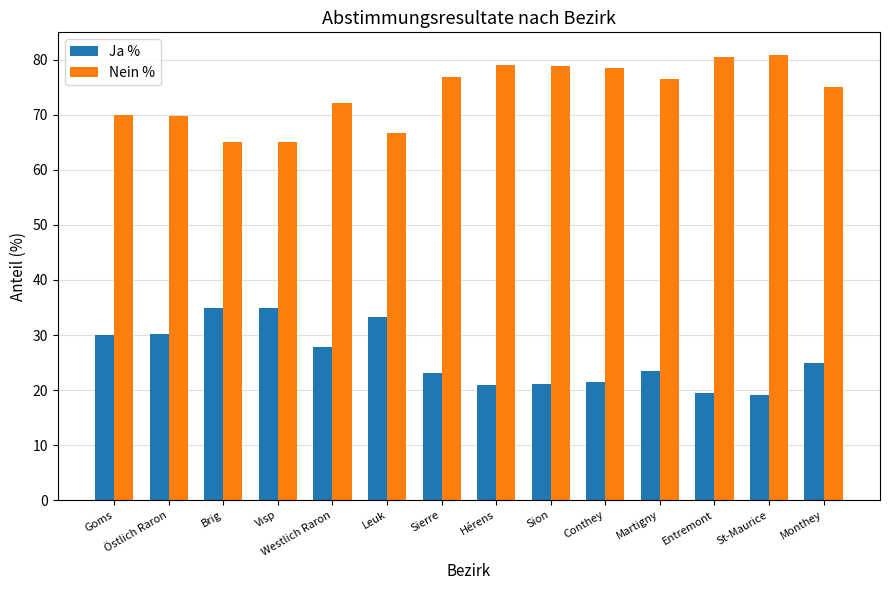

What is the sum of all Nein % values?

1035.4